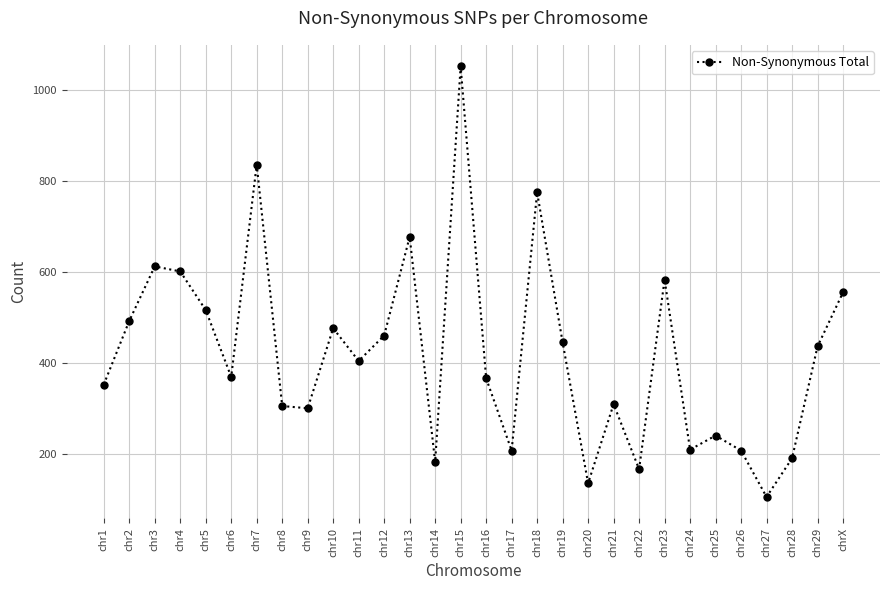

What is the difference between the values at chr18 and chr6?

406